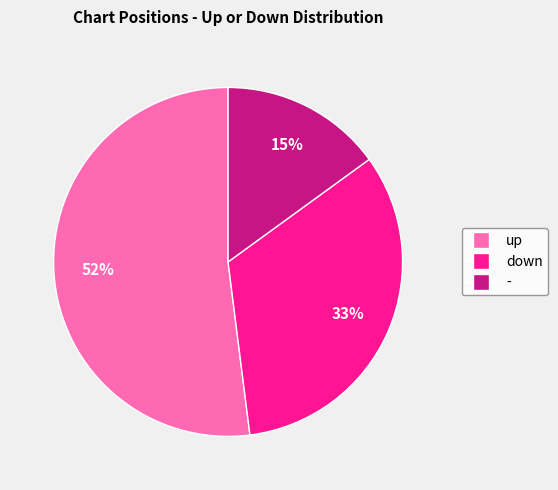

How many slices are in this pie chart?

3